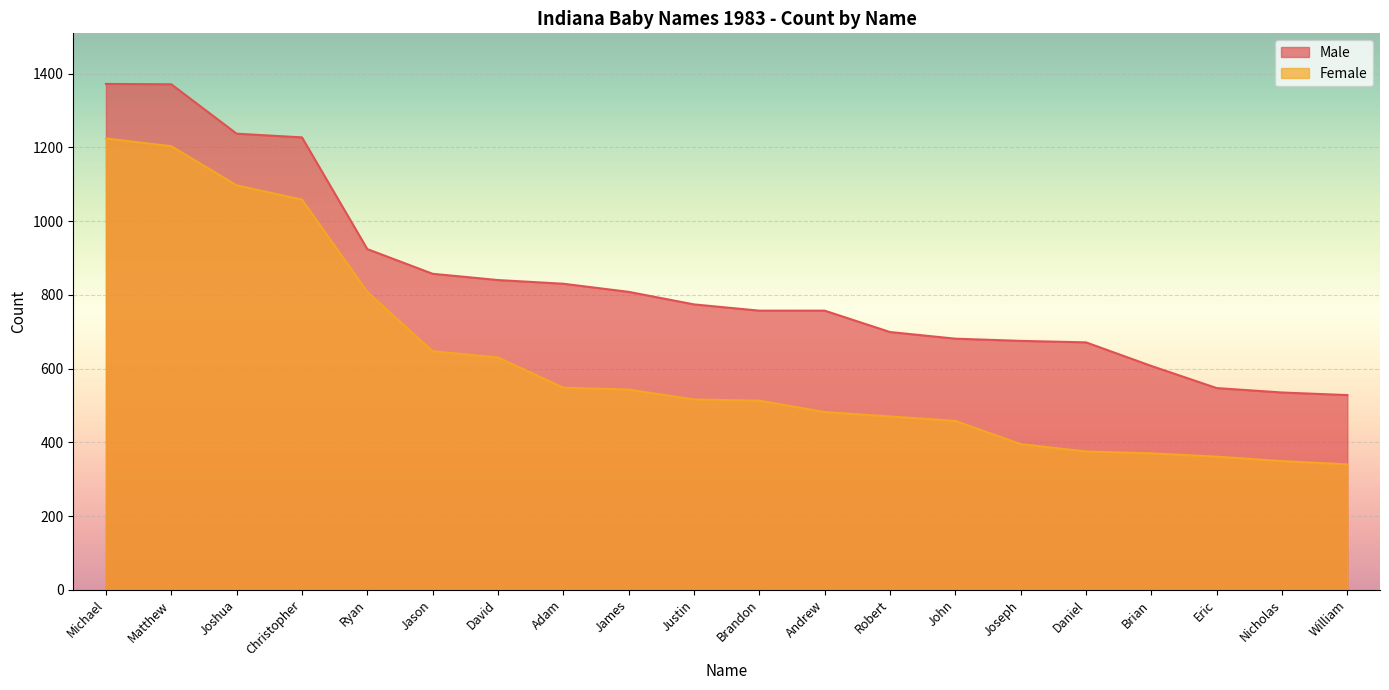

List the series in order of their overall mean, highest first.

Male, Female